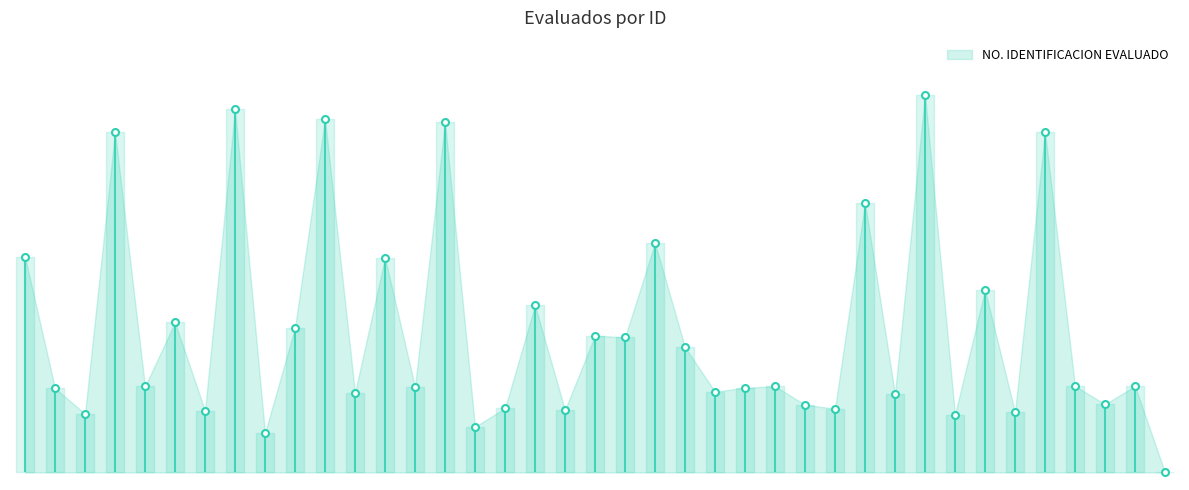

Reading left to right, extract all data points from this chart.

0.6	0.2	0.2	0.9	0.2	0.4	0.2	1.0	0.1	0.4	0.9	0.2	0.6	0.2	0.9	0.1	0.2	0.4	0.2	0.4	0.4	0.6	0.3	0.2	0.2	0.2	0.2	0.2	0.7	0.2	1.0	0.2	0.5	0.2	0.9	0.2	0.2	0.2	0.0